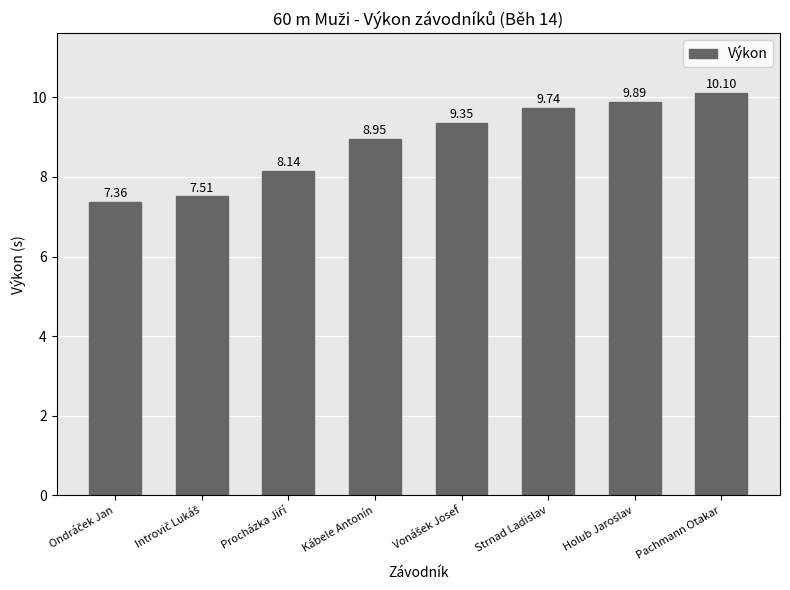

What is the sum of all values?

71.0